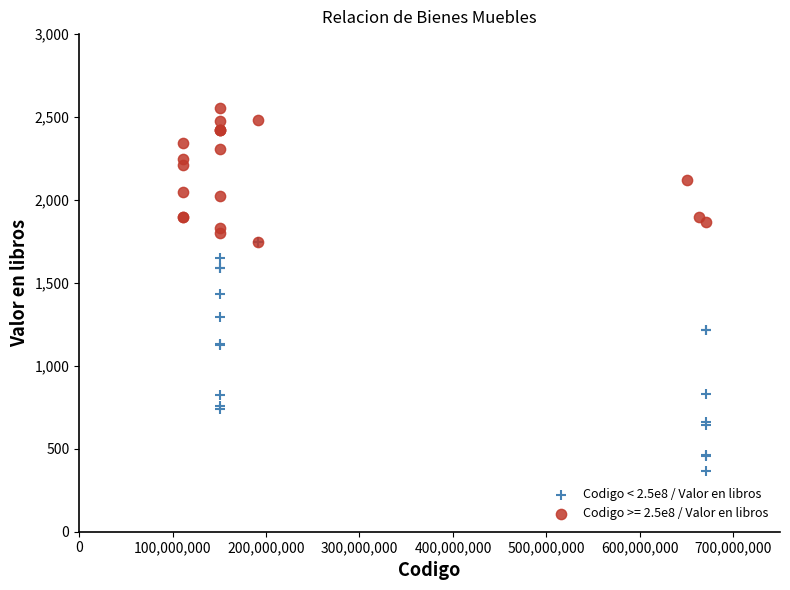

Which series reaches the maximum Y coordinate?

Codigo >= 2.5e8 / Valor en libros